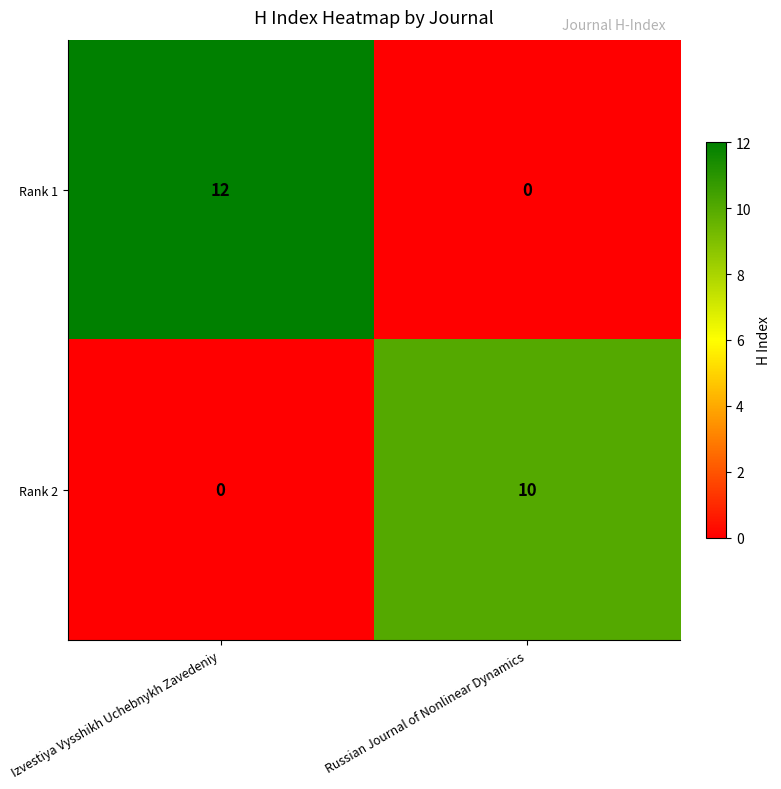

At Izvestiya Vysshikh Uchebnykh Zavedeniy, list the series in order from largest to smallest.

Rank 1, Rank 2